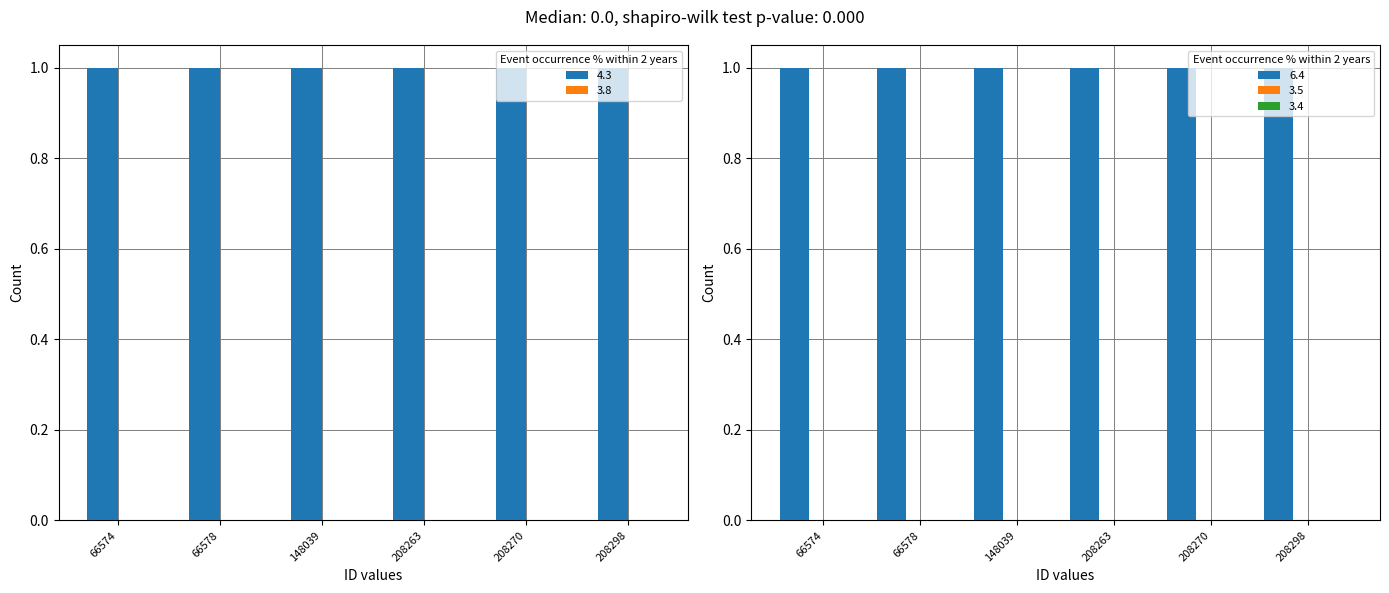

Are the bars grouped side by side (vs. stacked)?

Yes